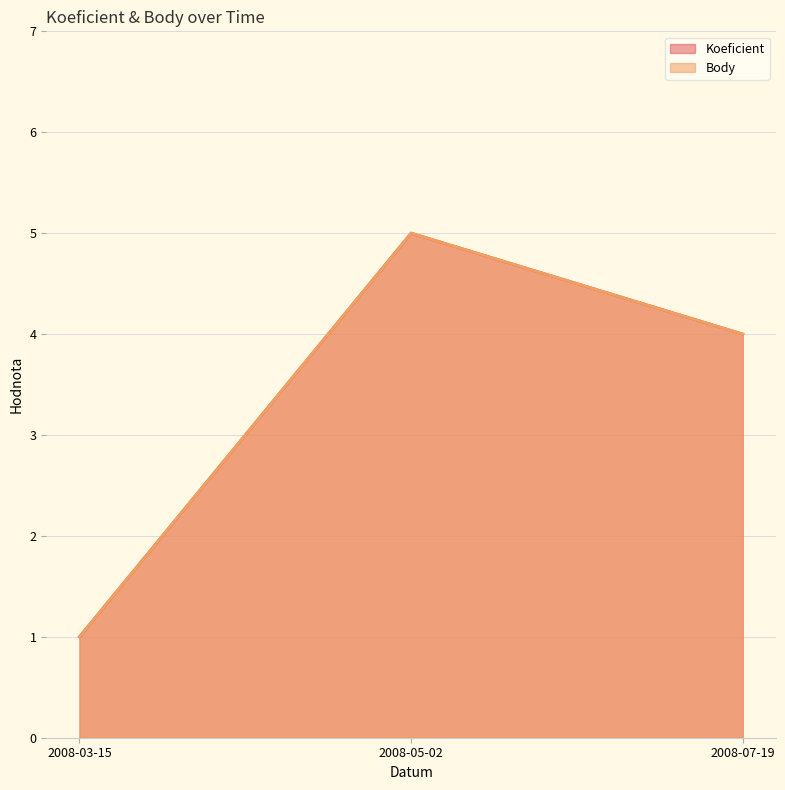

At which category is the sum across all series the highest?

2008-05-02